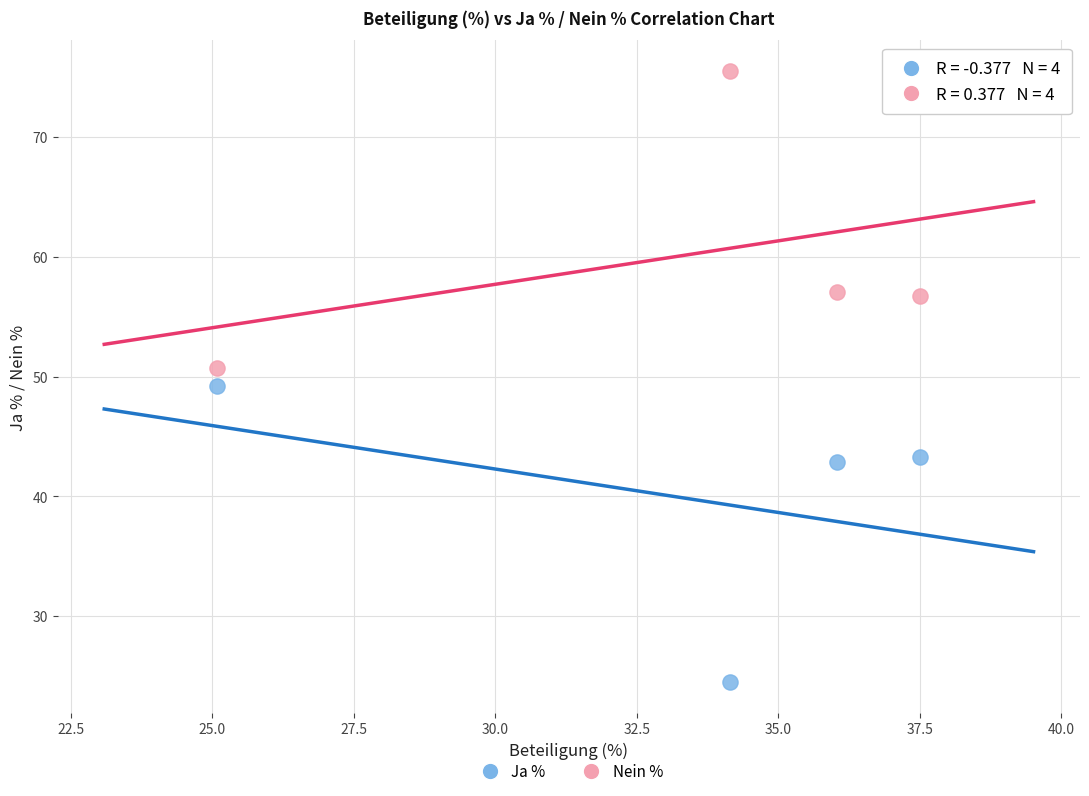

Which series contains the highest Y value?

Nein %